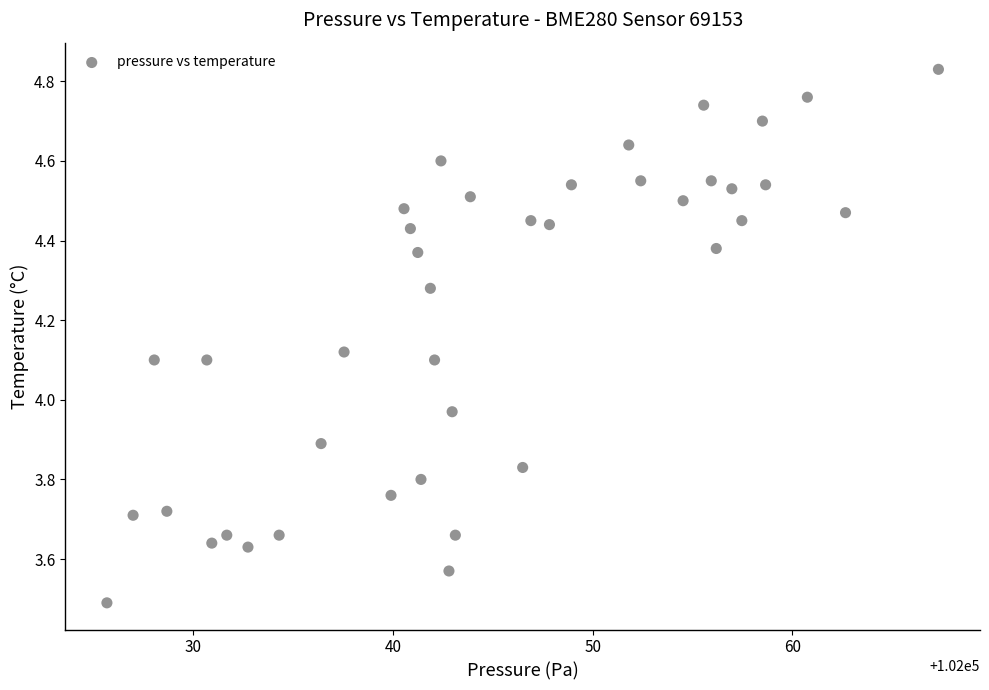

What is the range of Y values (max minus min)?

1.3